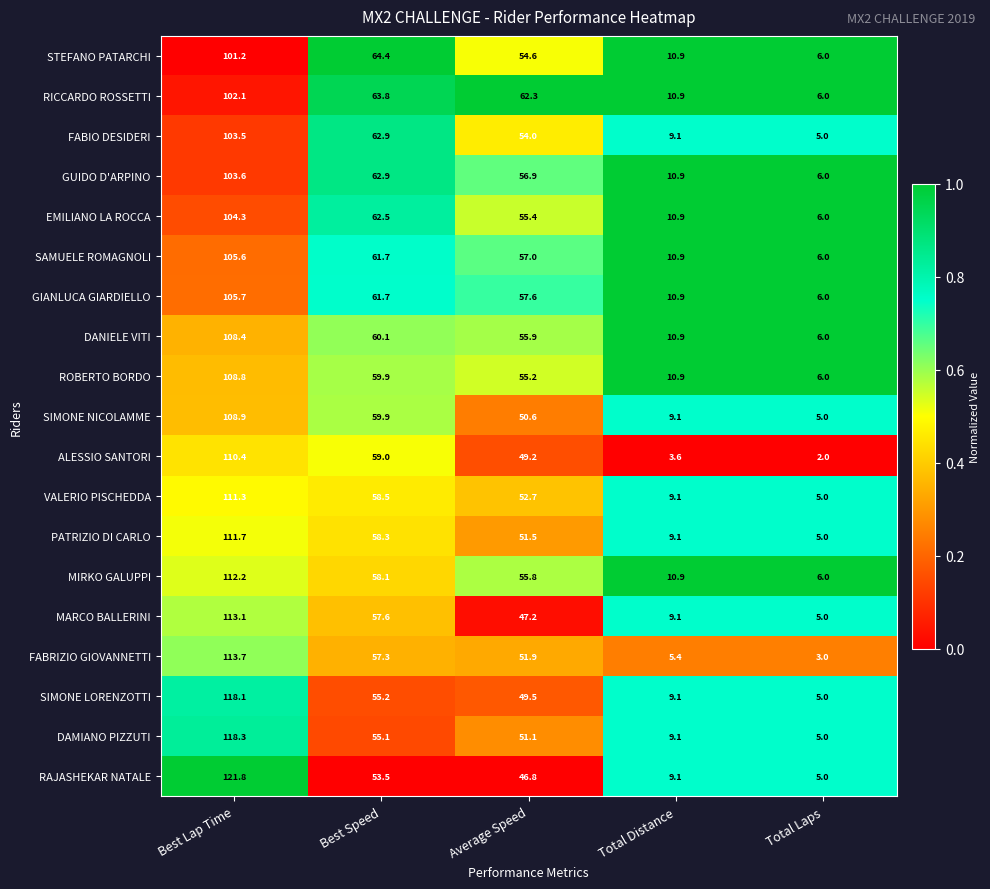

Rank the series by their maximum value, from lowest to highest.

STEFANO PATARCHI, RICCARDO ROSSETTI, FABIO DESIDERI, GUIDO D'ARPINO, EMILIANO LA ROCCA, SAMUELE ROMAGNOLI, GIANLUCA GIARDIELLO, DANIELE VITI, ROBERTO BORDO, SIMONE NICOLAMME, ALESSIO SANTORI, VALERIO PISCHEDDA, PATRIZIO DI CARLO, MIRKO GALUPPI, MARCO BALLERINI, FABRIZIO GIOVANNETTI, SIMONE LORENZOTTI, DAMIANO PIZZUTI, RAJASHEKAR NATALE